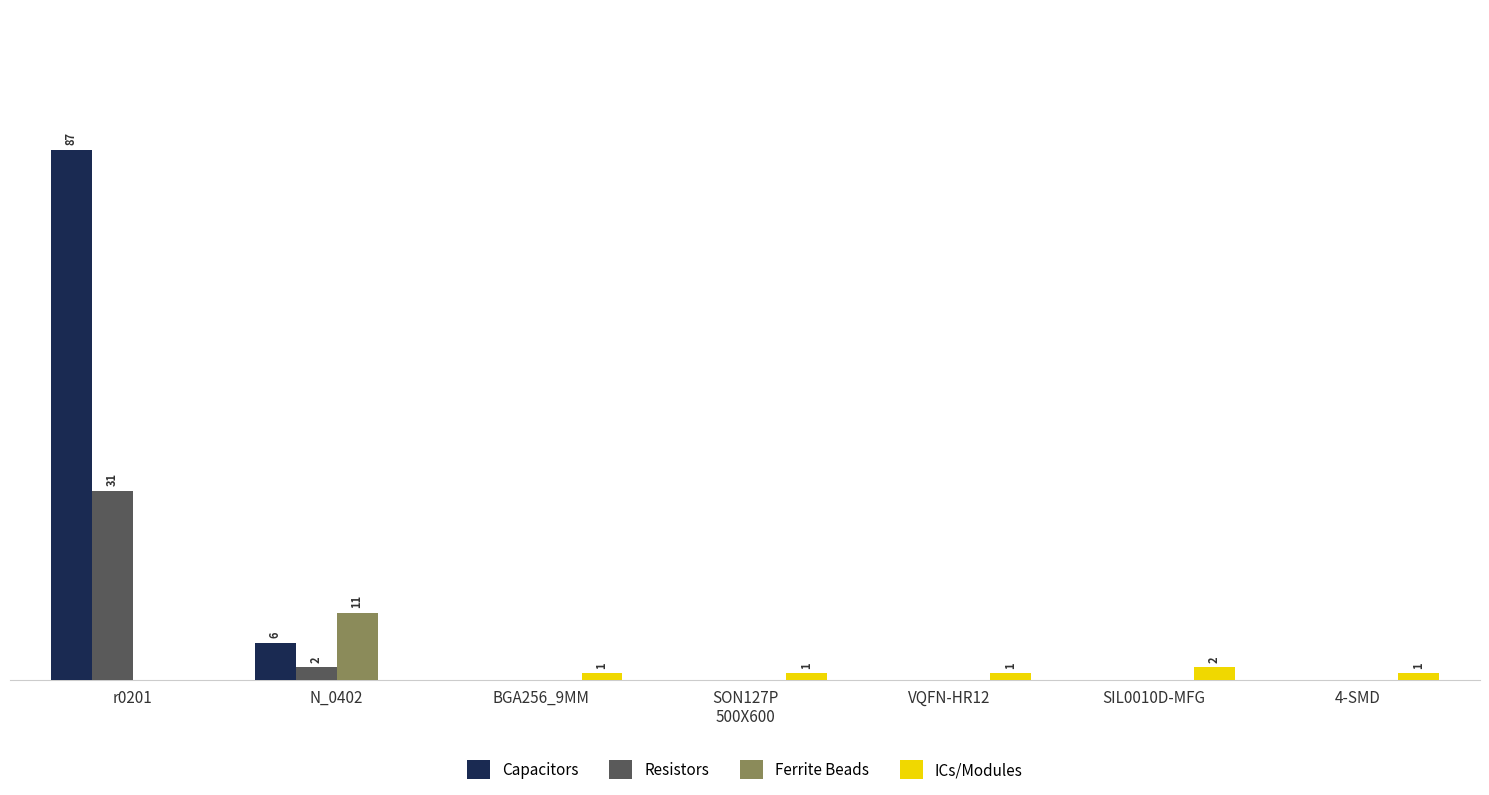

Between r0201 and SON127P
500X600, which is larger?

r0201